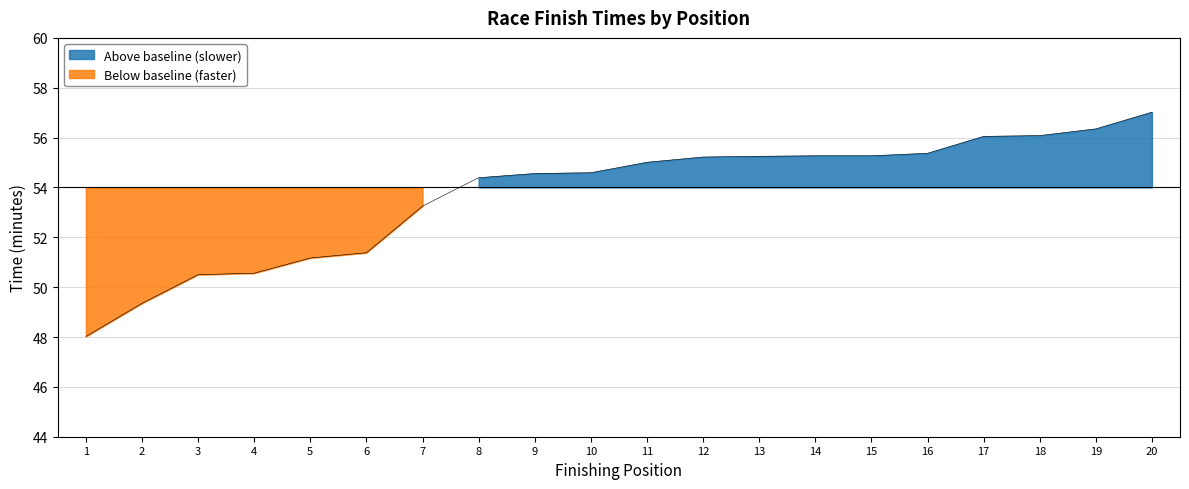

The value at 5 is 80.0. True or false?

False